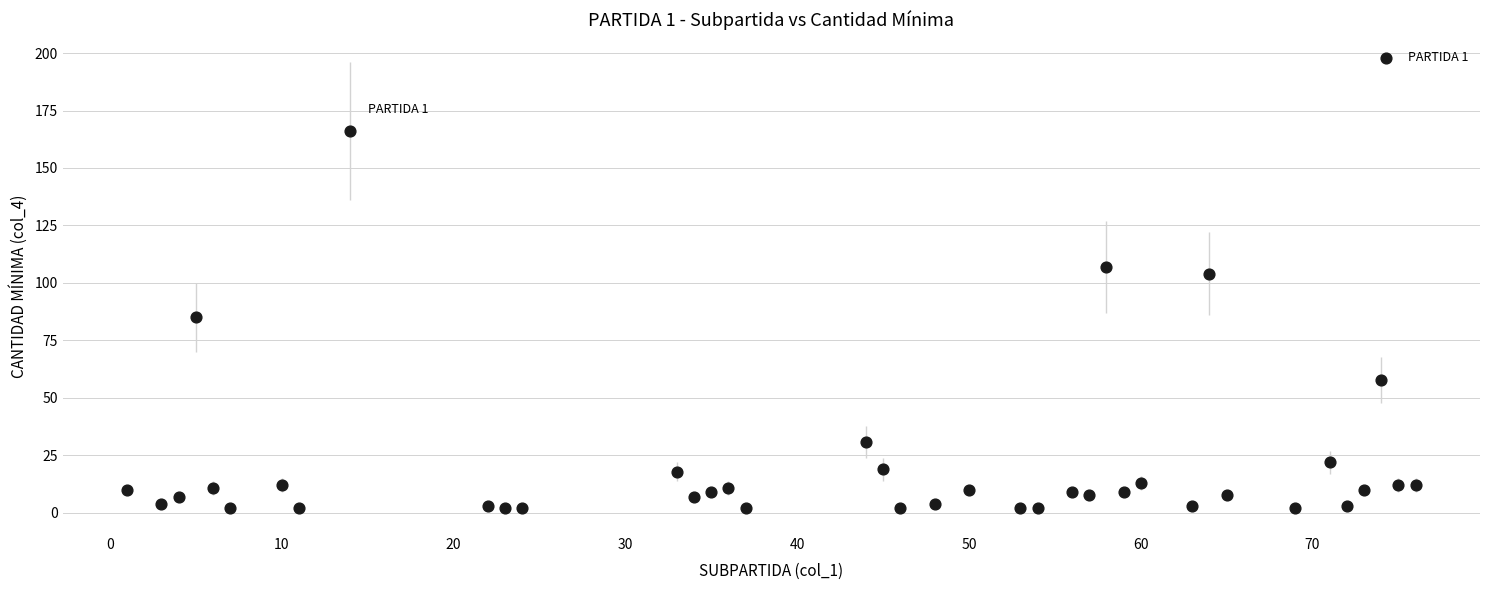

What is the range of X values (max minus min)?

75